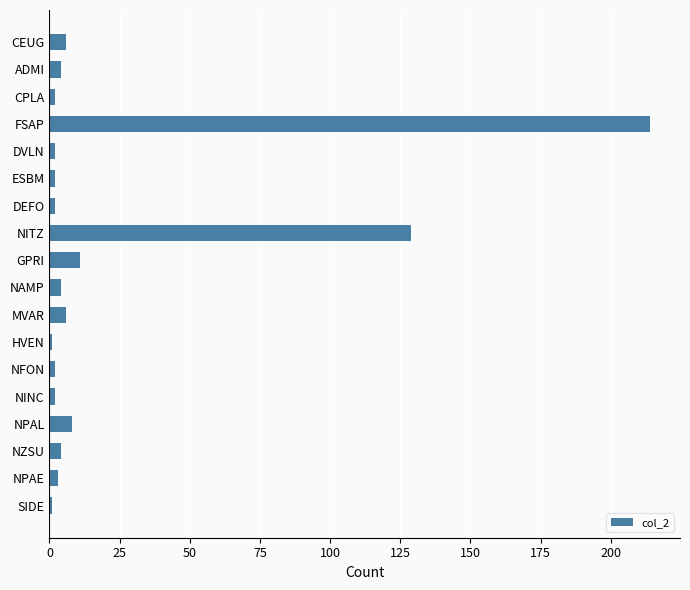

Approximately how many times larger is the value at GPRI compared to MVAR?

1.8